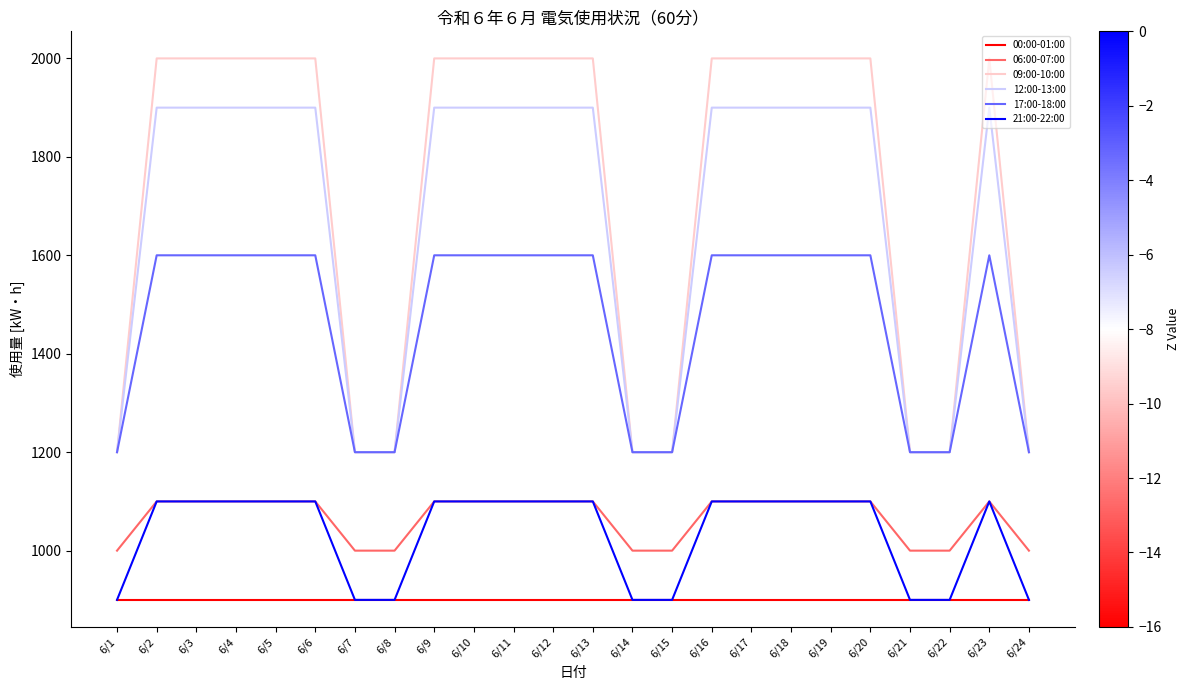

The 06:00-07:00 series shows 1363 at 6/21. True or false?

False